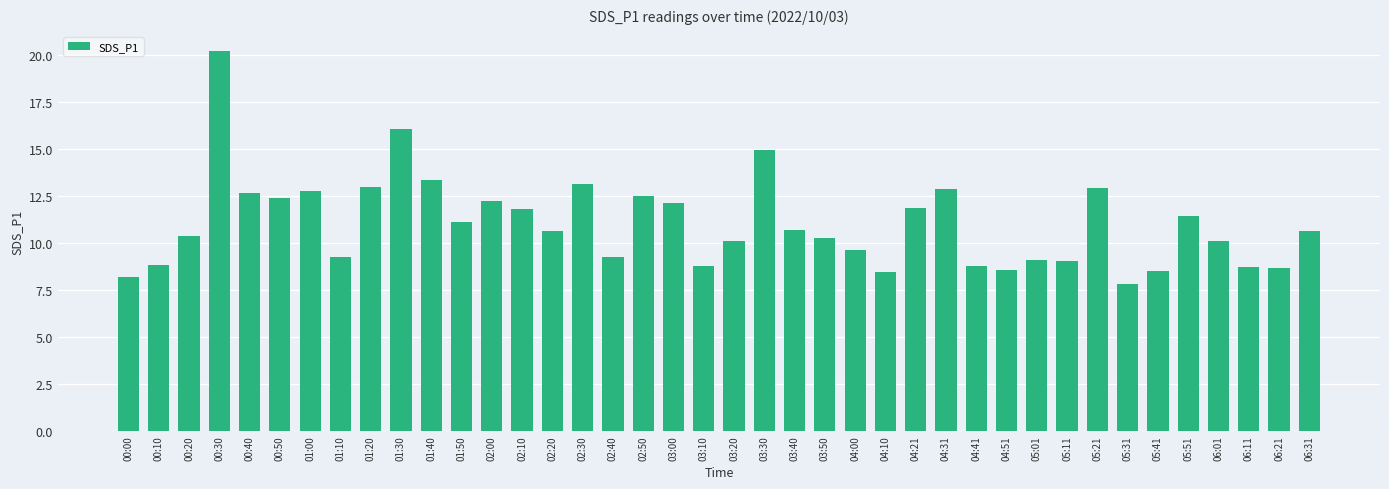

What is the ratio of the value at 05:21 to the value at 02:30?

1.0